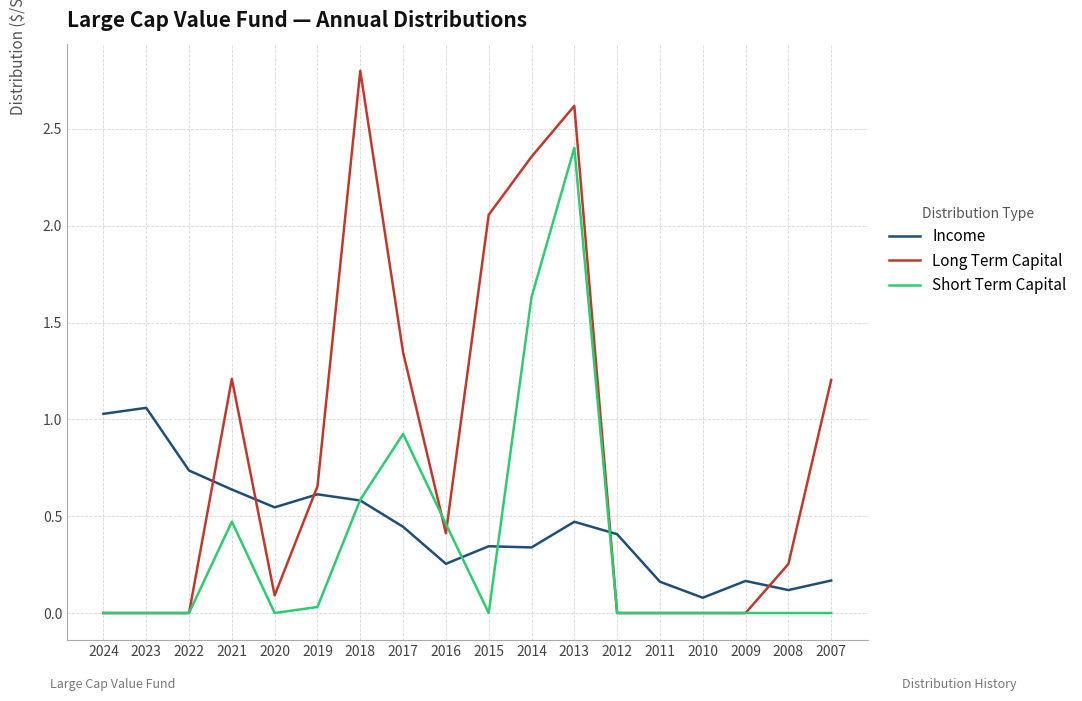

At how many categories does at least one series exceed 0?

18